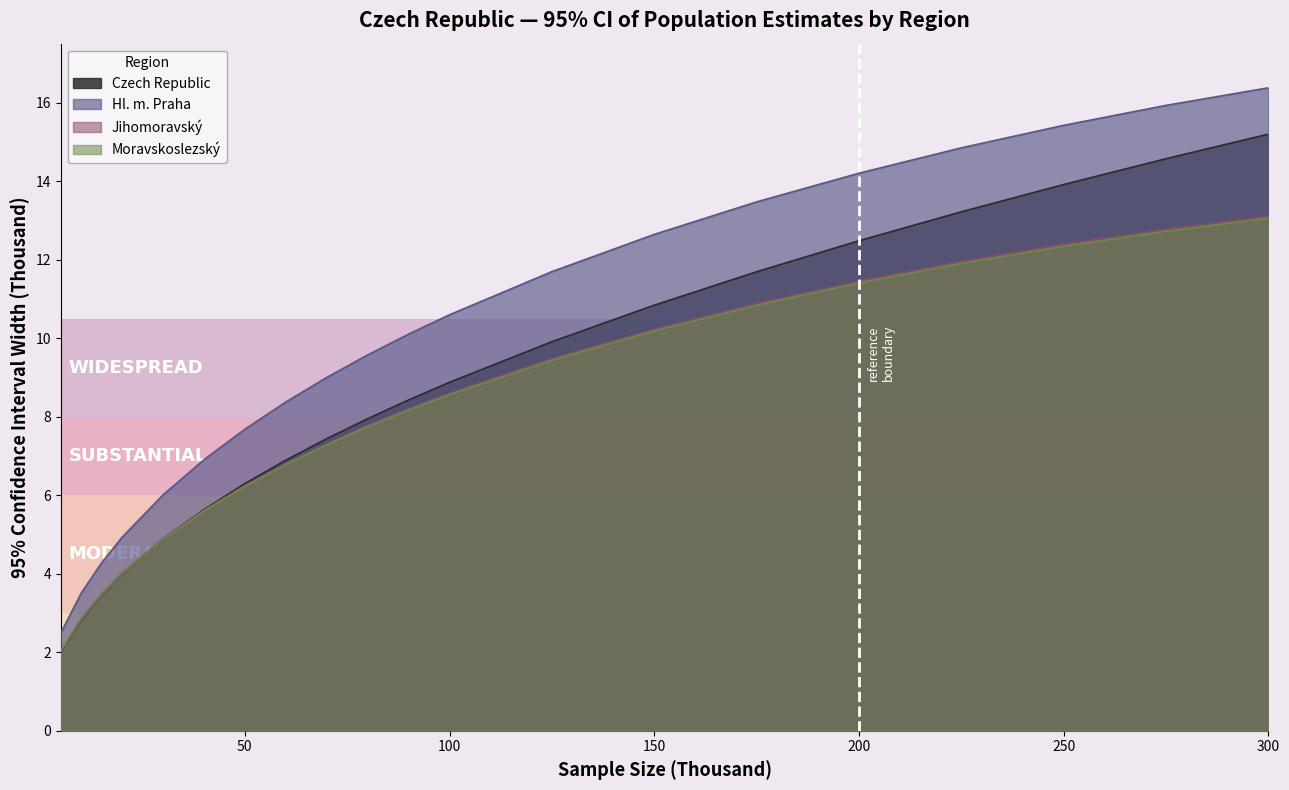

Which series changed the most between 150 and 200?

Czech Republic